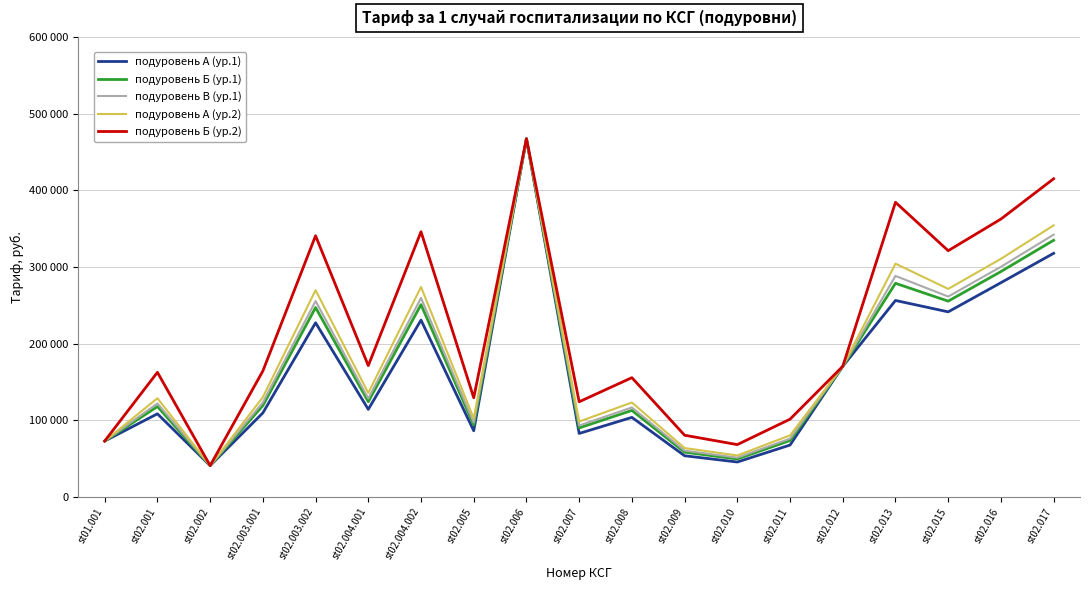

At which category does the chart reach its peak across all series?

st02.006